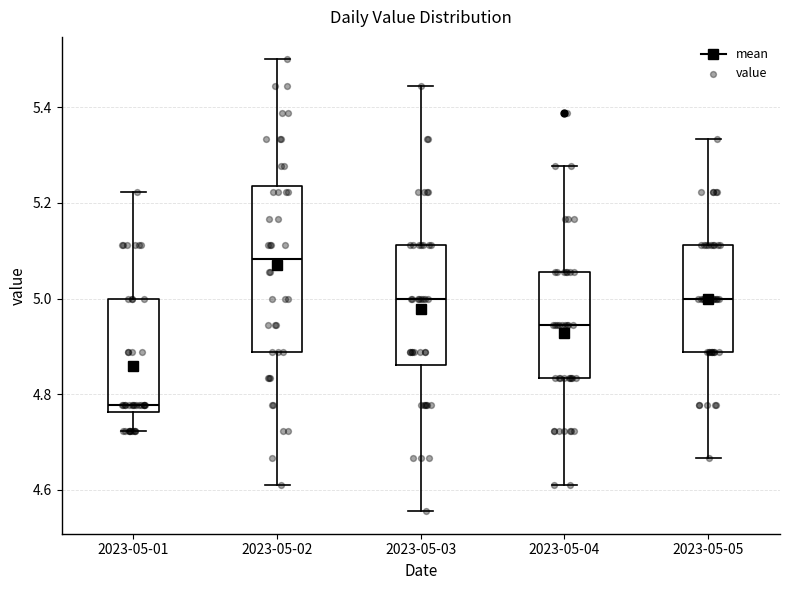

Which box's median line is the highest?

2023-05-02